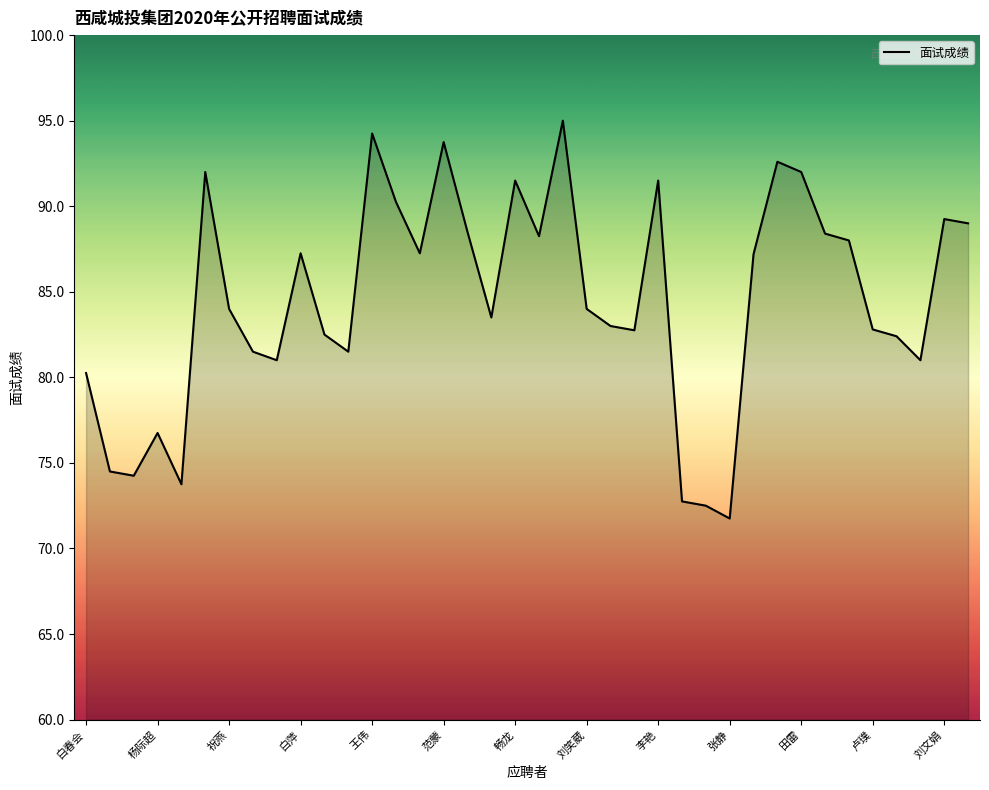

What is the greatest value displayed?

95.0